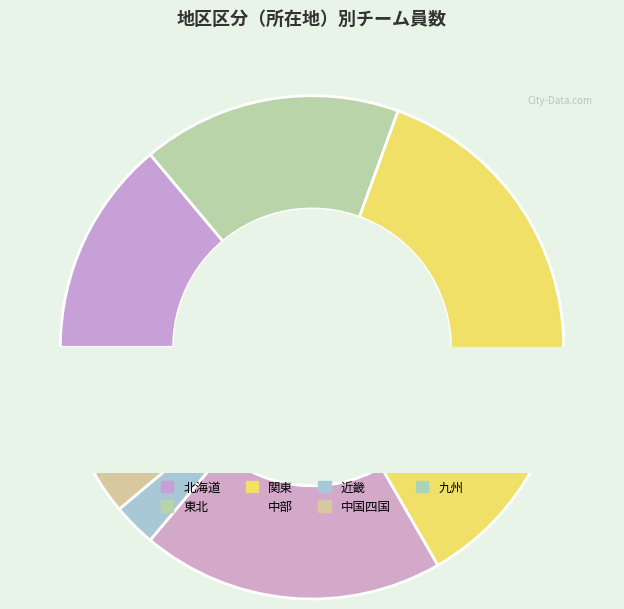

To the nearest percent, what percentage of the pie is 北海道?

14%